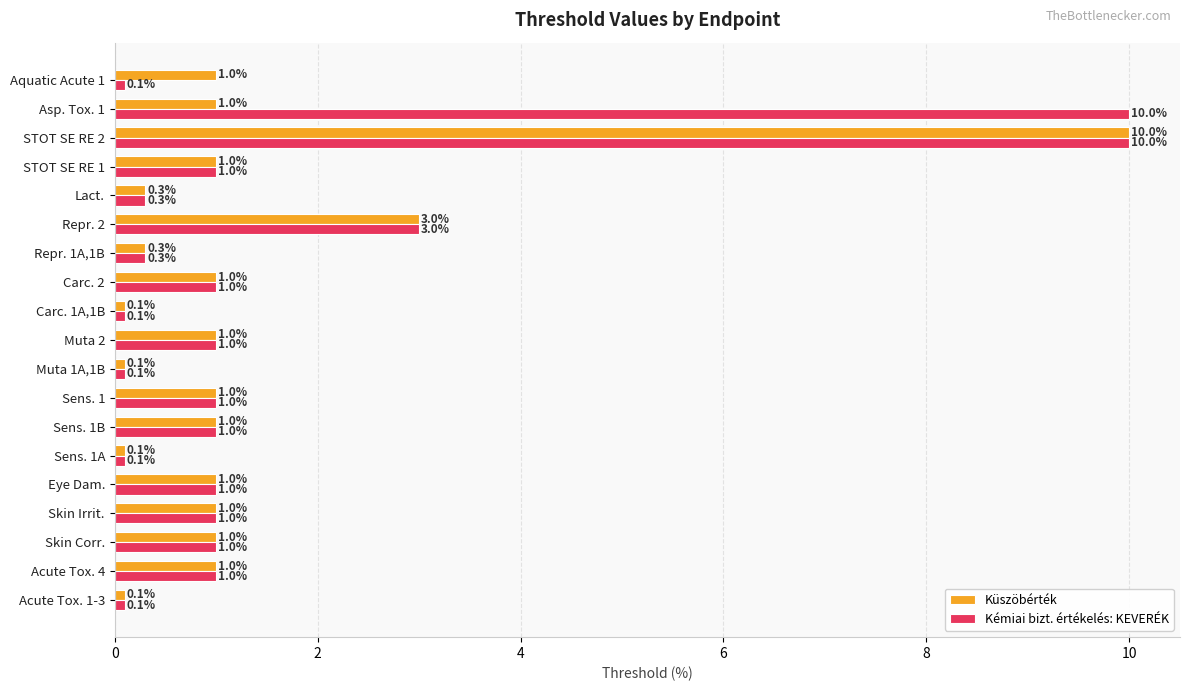

Rank the series by their average value, from lowest to highest.

Küszöbérték, Kémiai bizt. értékelés: KEVERÉK